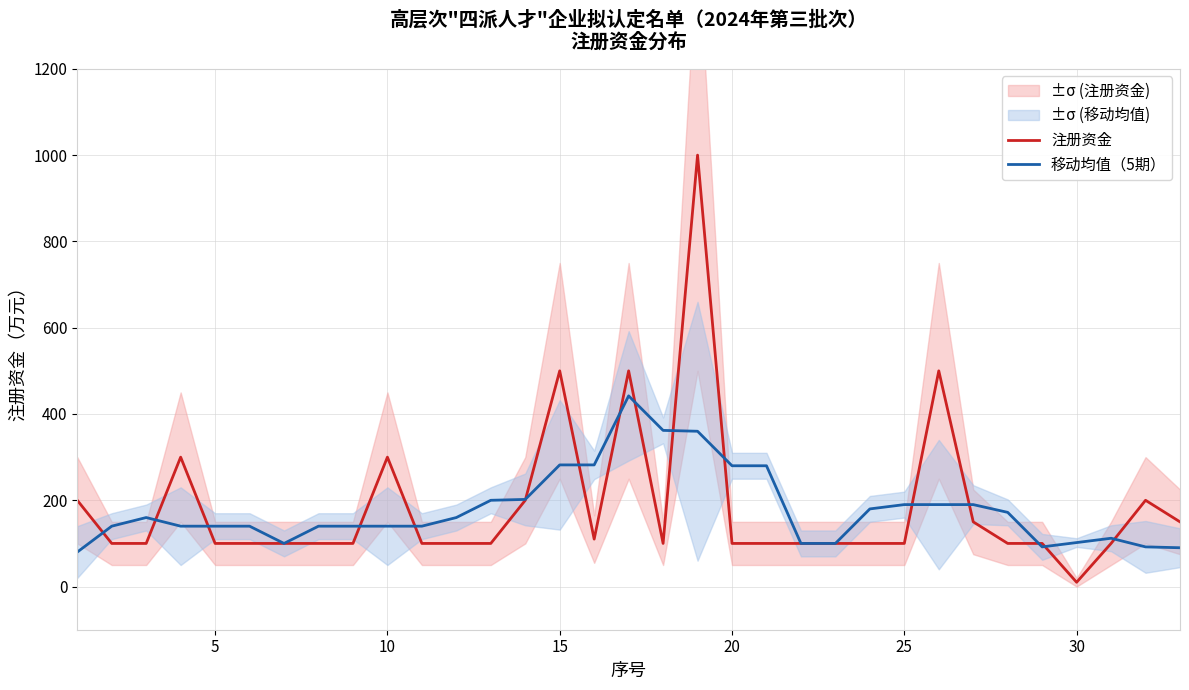

Reading left to right, transcribe all the data shown in this chart.

注册资金: 200	100	100	300	100	100	100	100	100	300	100	100	100	200	500	110	500	100	1000	100	100	100	100	100	100	500	150	100	100	10	100	200	150
移动均值（5期）: 80	140	160	140	140	140	100	140	140	140	140	160	200	202	282	282	442	362	360	280	280	100	100	180	190	190	190	172	92	102	112	92	90